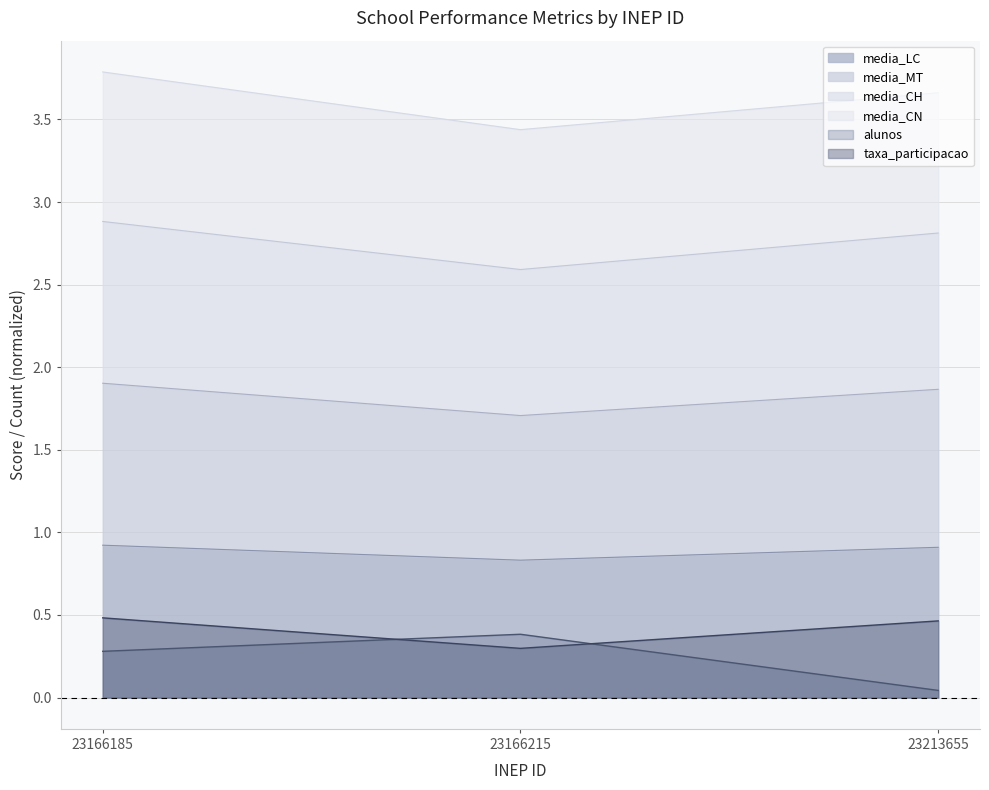

Which label corresponds to the smallest value in the chart?

23213655